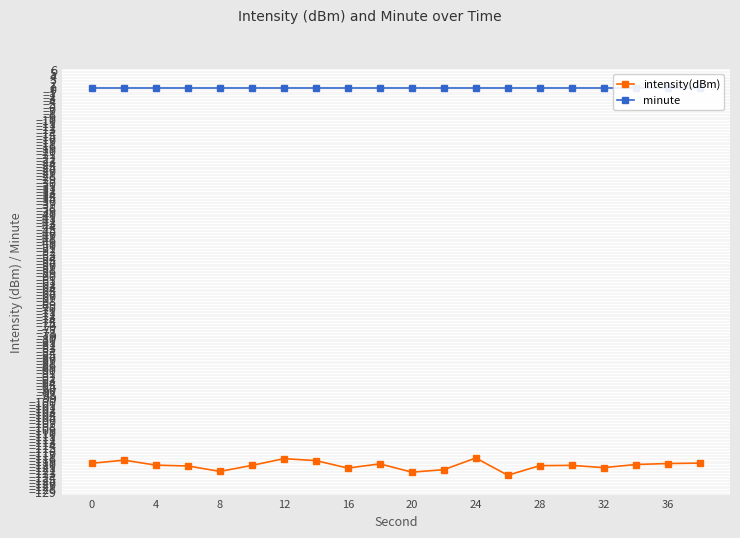

True or false: intensity(dBm) and minute cross at least once.

False